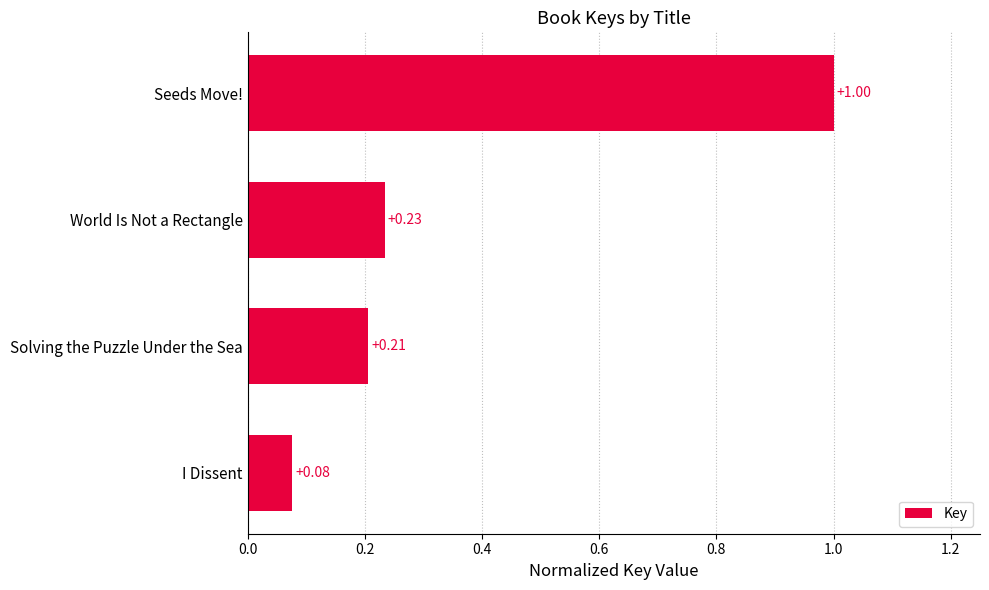

At which category does the chart reach its minimum across all series?

I Dissent